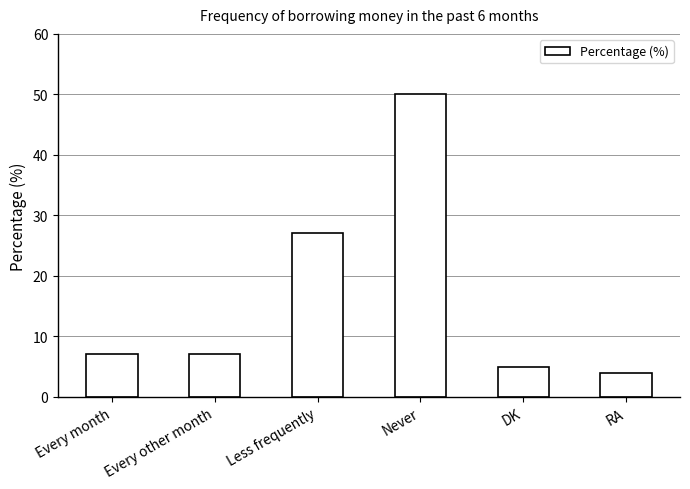

What is the maximum value shown in the chart?

50